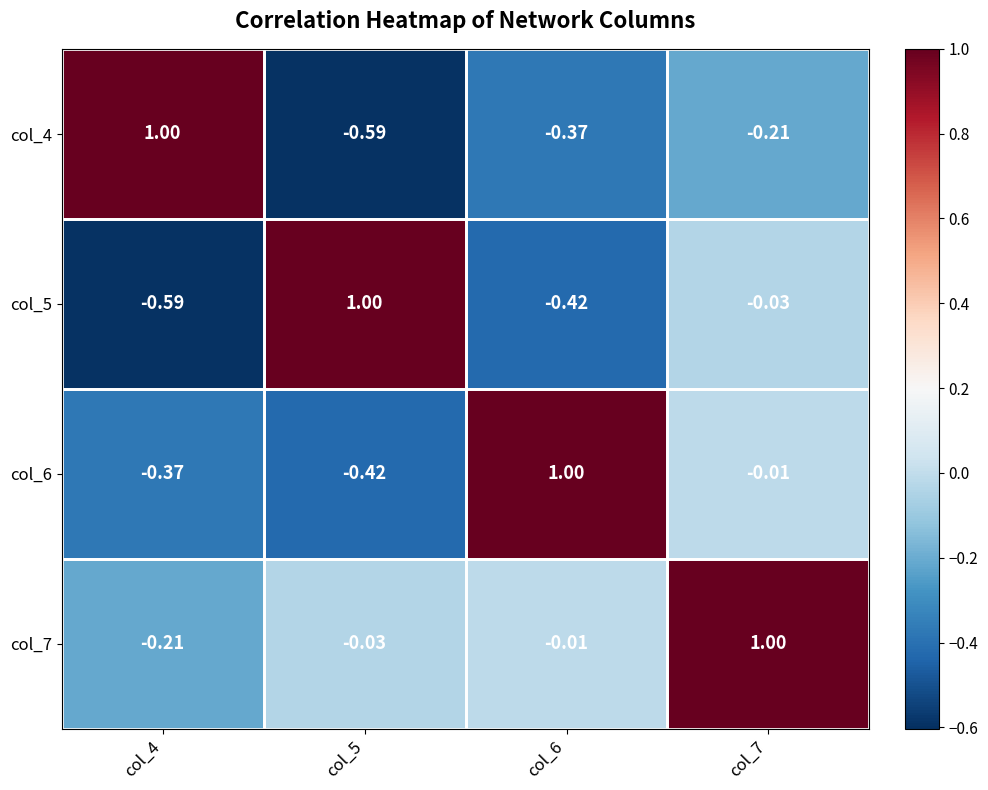

How many values in the col_7 series exceed 0?

1